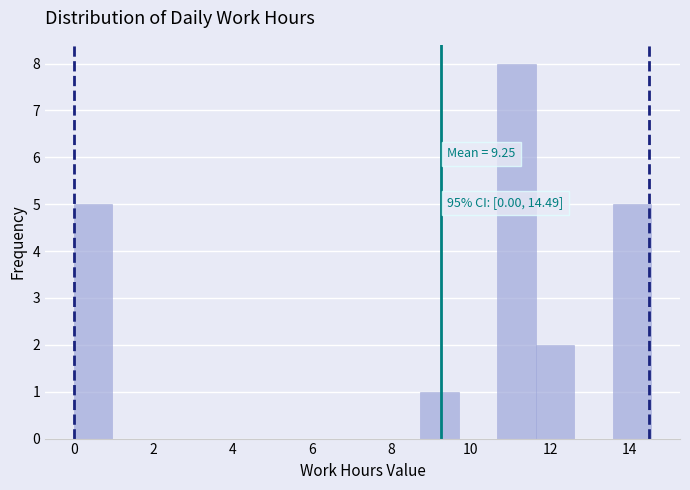

Over which range of the x-axis is the bar tallest?

10.6 to 11.6